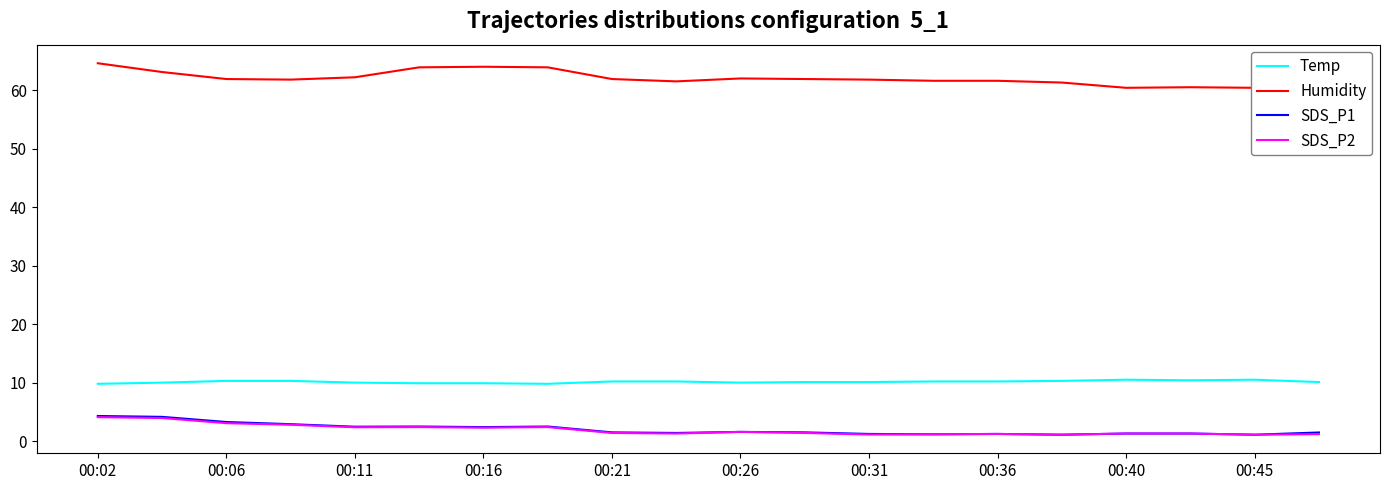

True or false: Humidity and SDS_P1 cross at least once.

False